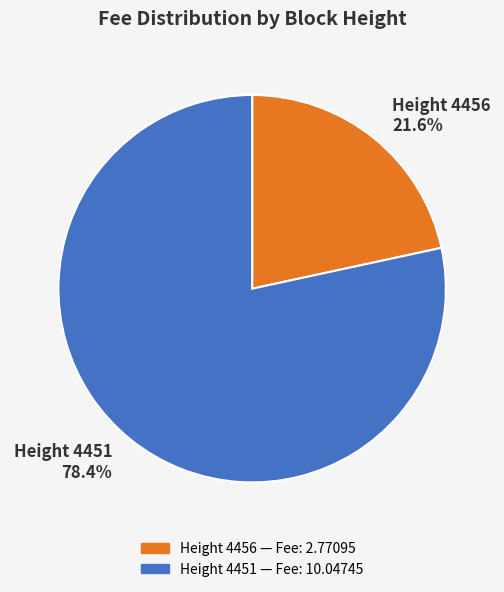

How much of the chart is everything except Height 4451 78.4%?

21.6%